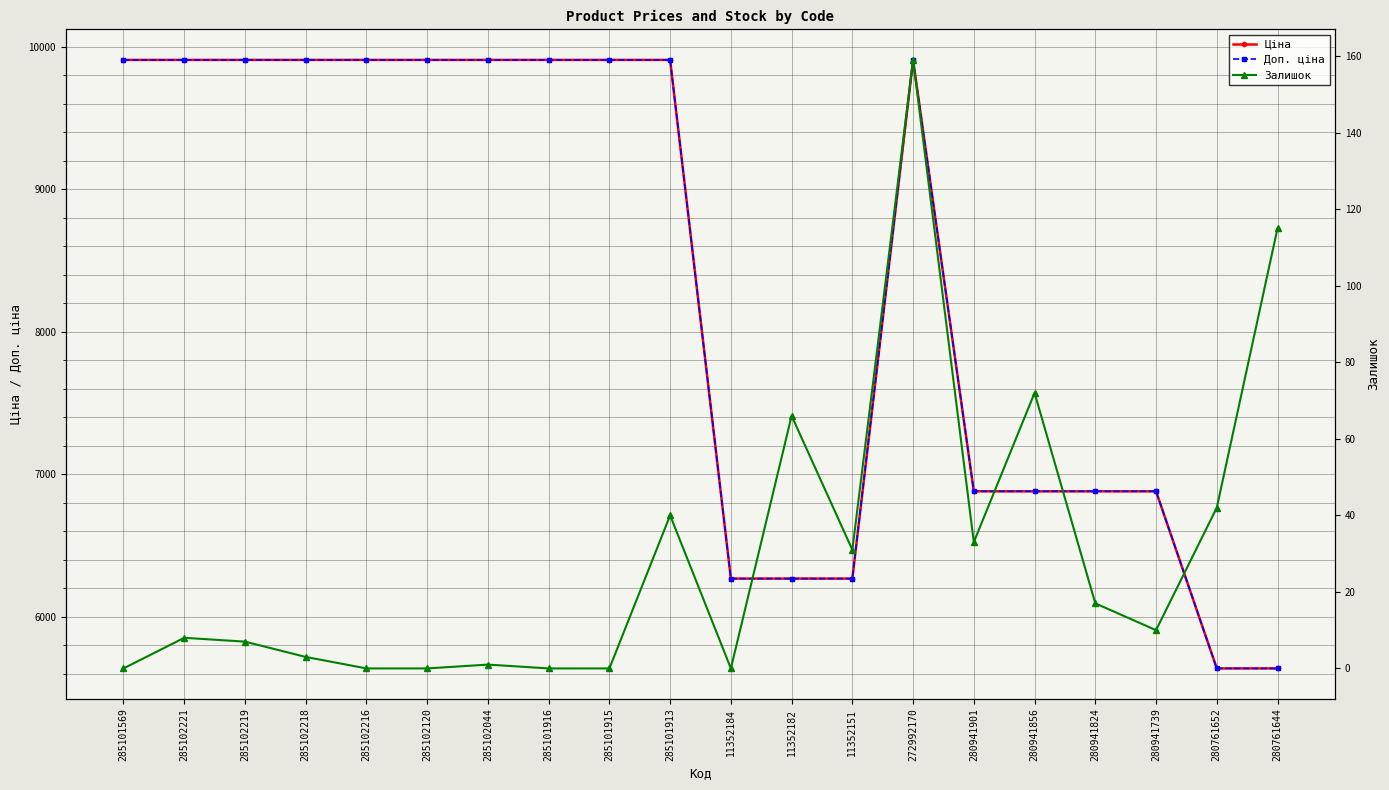

At which label does Залишок first exceed 10?

285101913